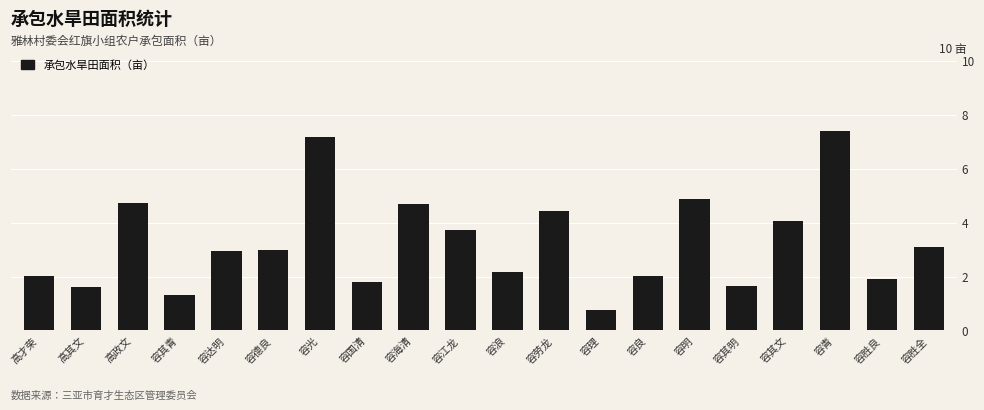

What is the label of the 19th bar from the left?

容胜良